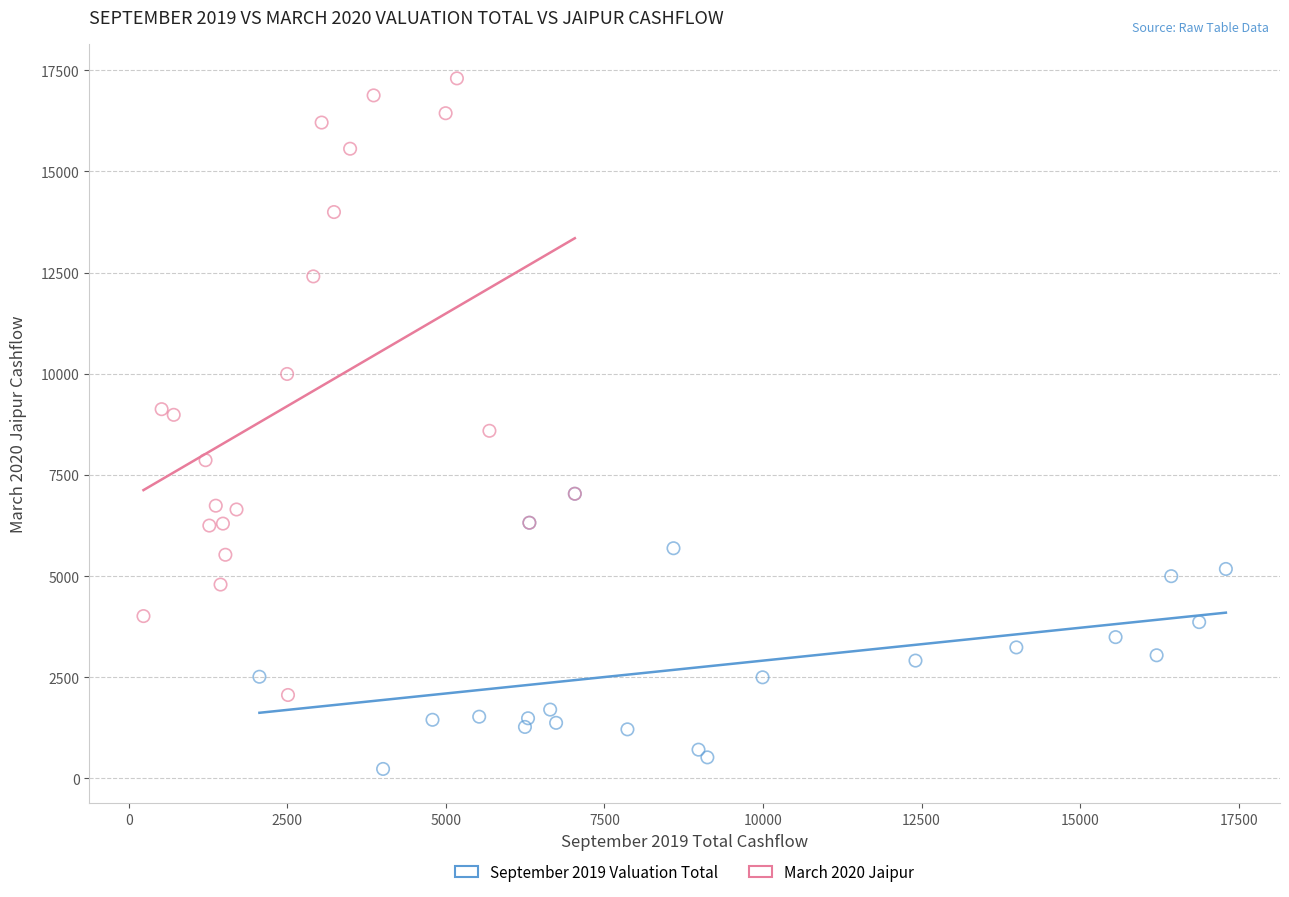

Which series contains the highest Y value?

March 2020 Jaipur